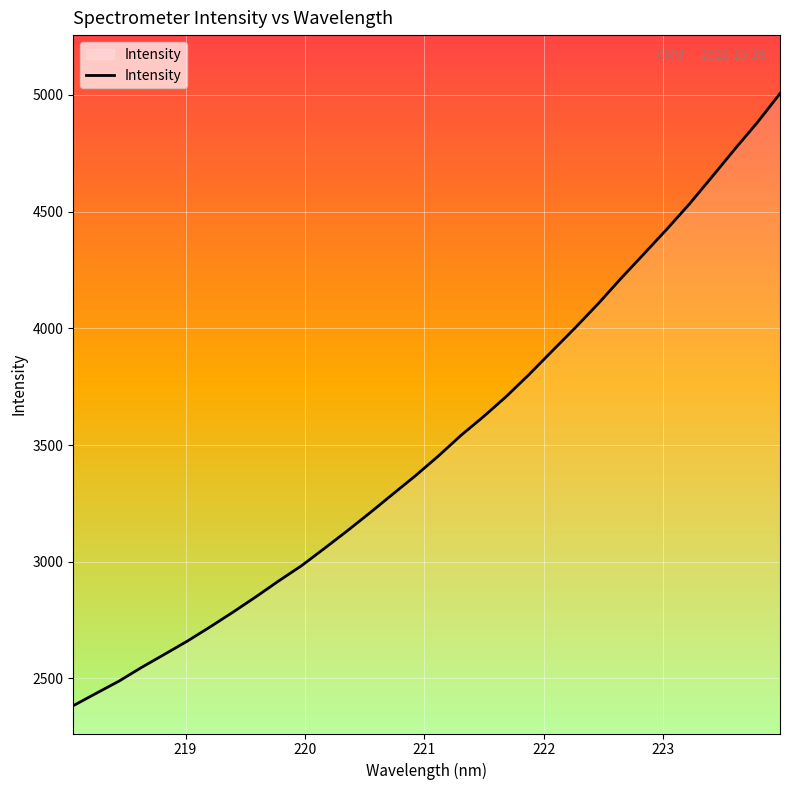

What is the difference between the maximum and minimum values?

2622.8